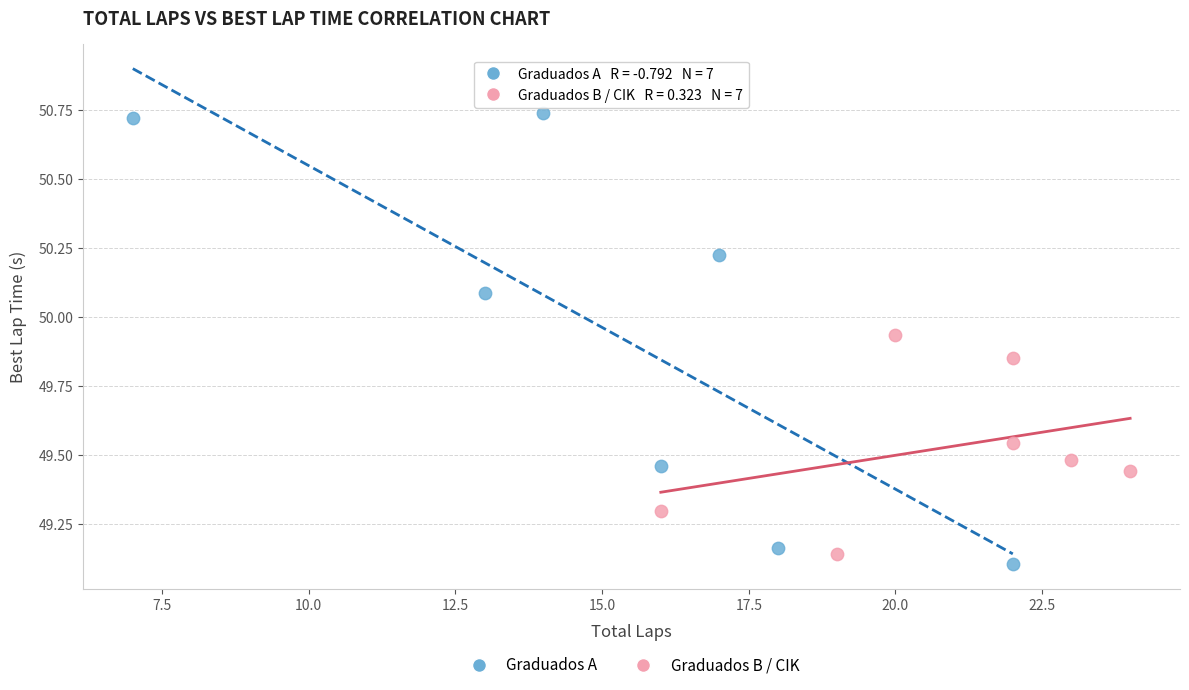

Which series reaches the maximum Y coordinate?

Graduados A